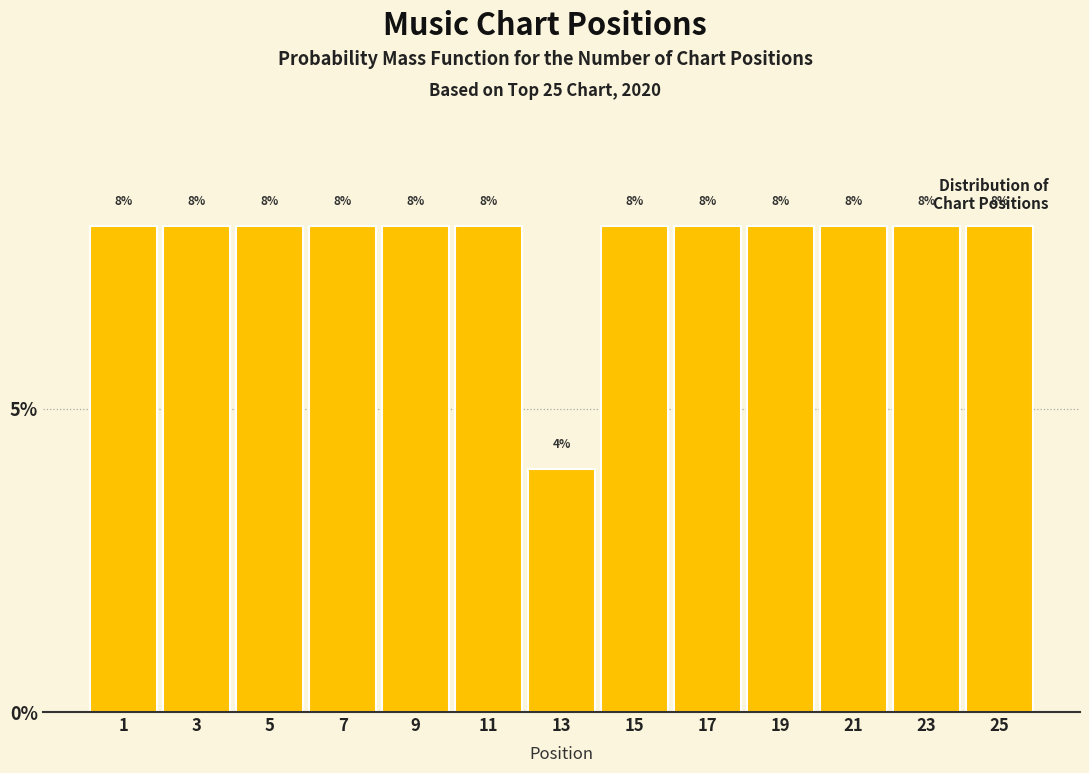

Reading left to right, what are all the values shown in this chart?

1=8	3=8	5=8	7=8	9=8	11=8	13=4	15=8	17=8	19=8	21=8	23=8	25=8